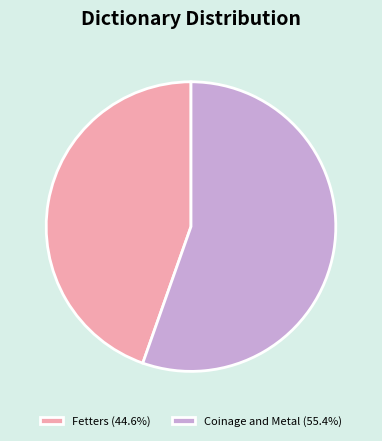

Rank the categories by value from highest to lowest.

Coinage and Metal, Fetters